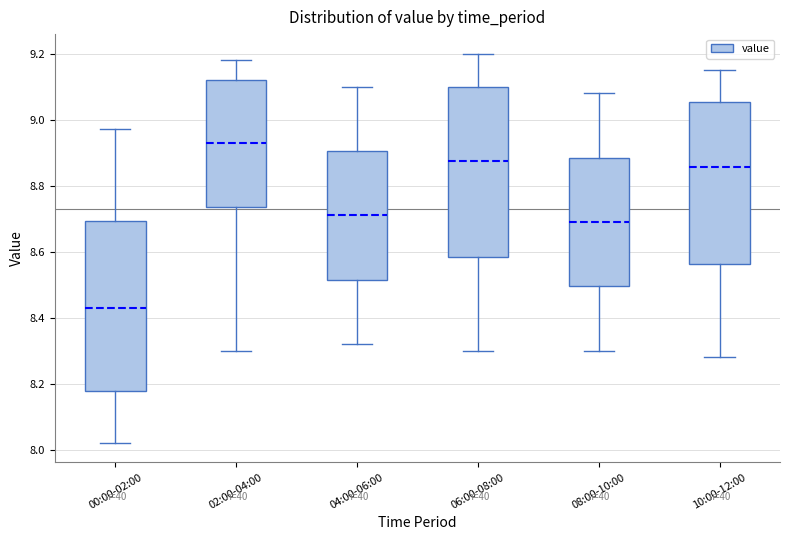

Reading left to right, read every box against the y-axis: the position of its median line, the range the box covers, and the ends of its whiskers. The values are not printed on the chart, so give them approximately, as read against the axis.

00:00-02:00: median 8.44, box 8.18 to 8.70, whiskers 8.02 to 8.98
02:00-04:00: median 8.94, box 8.74 to 9.12, whiskers 8.30 to 9.18
04:00-06:00: median 8.72, box 8.52 to 8.90, whiskers 8.32 to 9.10
06:00-08:00: median 8.88, box 8.58 to 9.10, whiskers 8.30 to 9.20
08:00-10:00: median 8.70, box 8.50 to 8.88, whiskers 8.30 to 9.08
10:00-12:00: median 8.86, box 8.56 to 9.06, whiskers 8.28 to 9.16